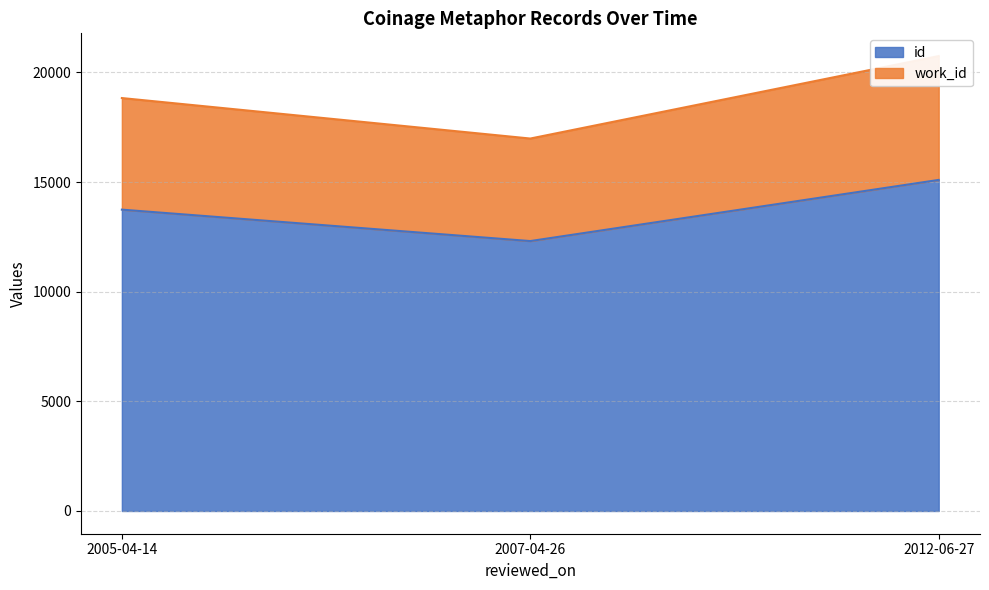

Is it true that id equals 15095 at 2012-06-27?

True